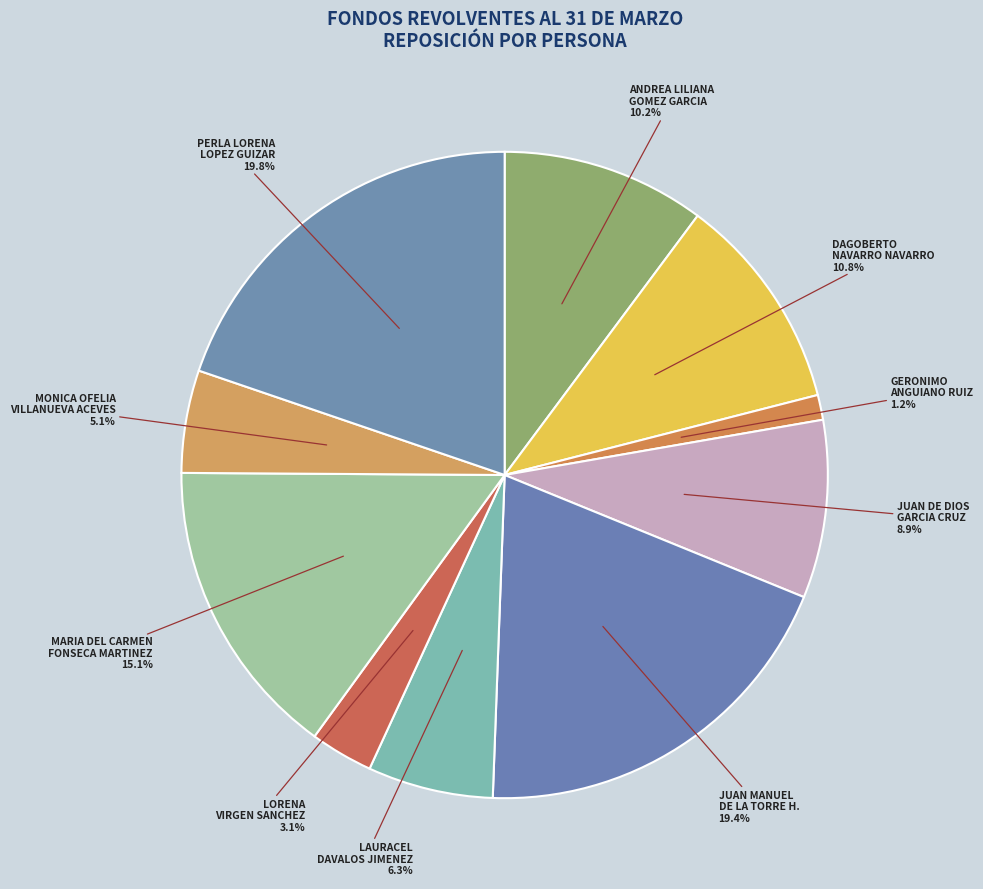

How many segments does this pie chart have?

10